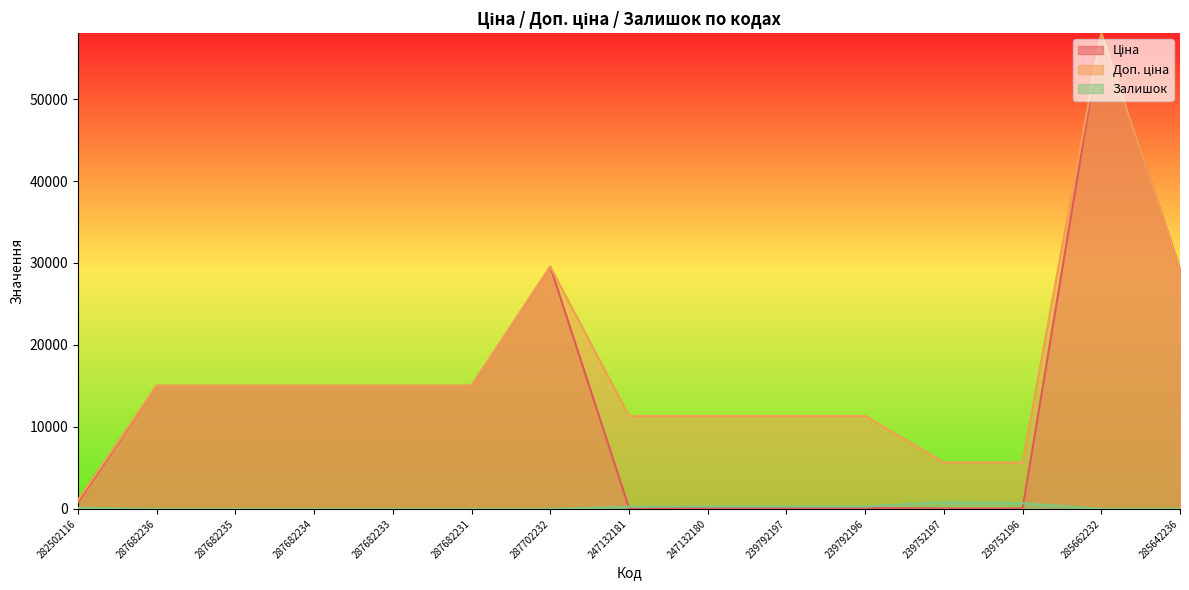

What is the maximum value shown in the chart?

58037.0